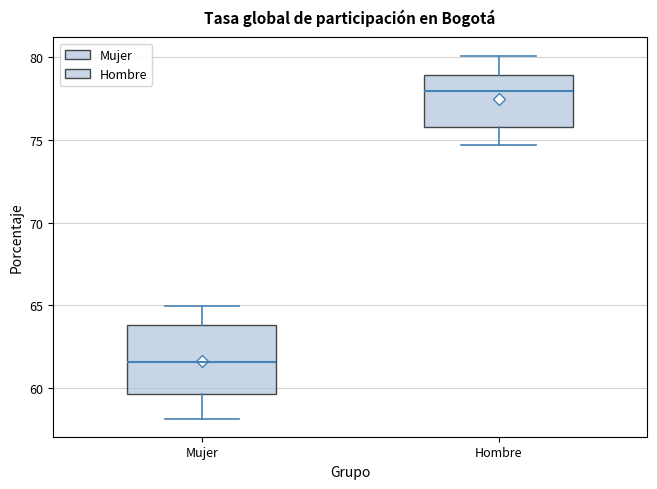

Reading left to right, read every box against the y-axis: the position of its median line, the range the box covers, and the ends of its whiskers. The values are not printed on the chart, so give them approximately, as read against the axis.

Mujer: median 61.5, box 59.5 to 64.0, whiskers 58.0 to 65.0
Hombre: median 78.0, box 75.5 to 79.0, whiskers 74.5 to 80.0